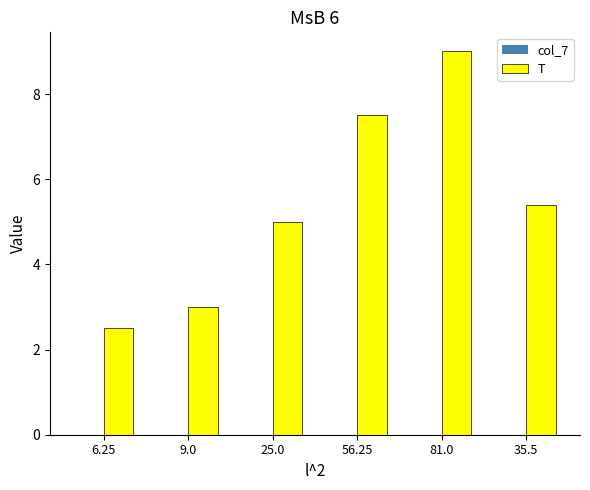

At which label does T reach its peak?

81.0